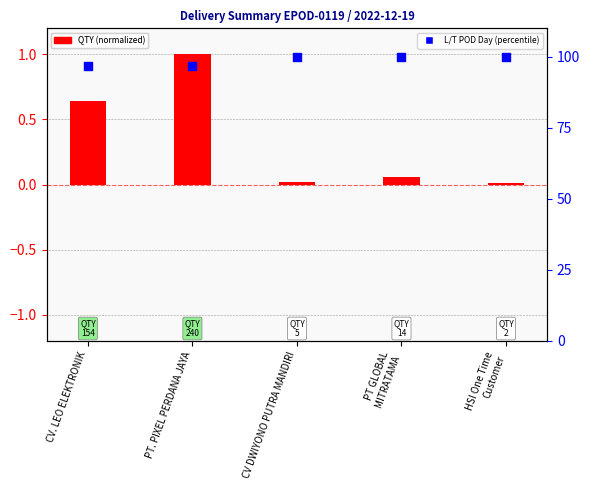

Which series has the largest total across all categories?

L/T POD Day (percentile)